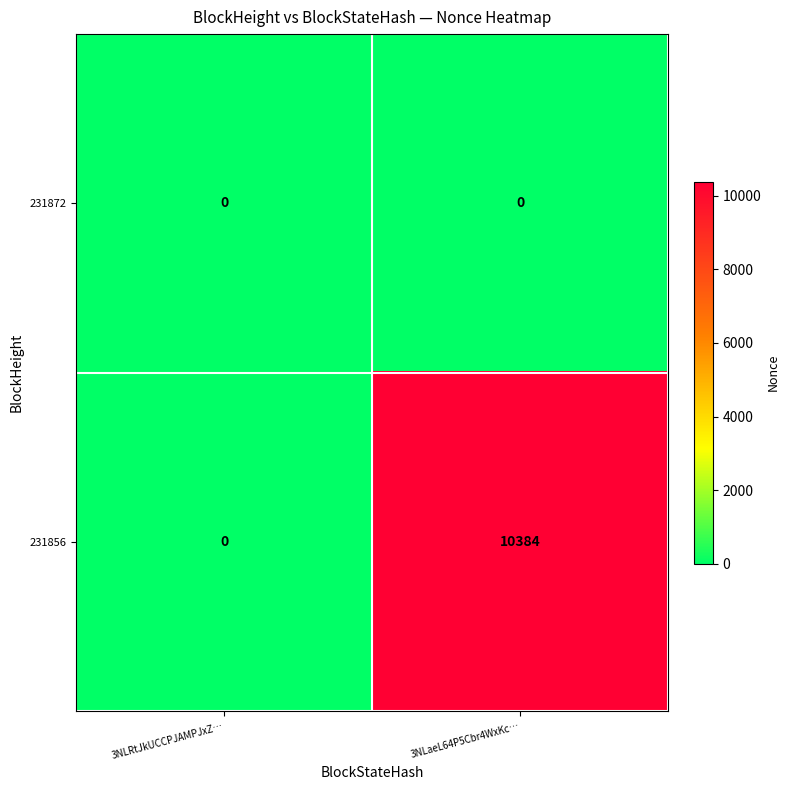

List the series in order of their overall mean, highest first.

231856, 231872